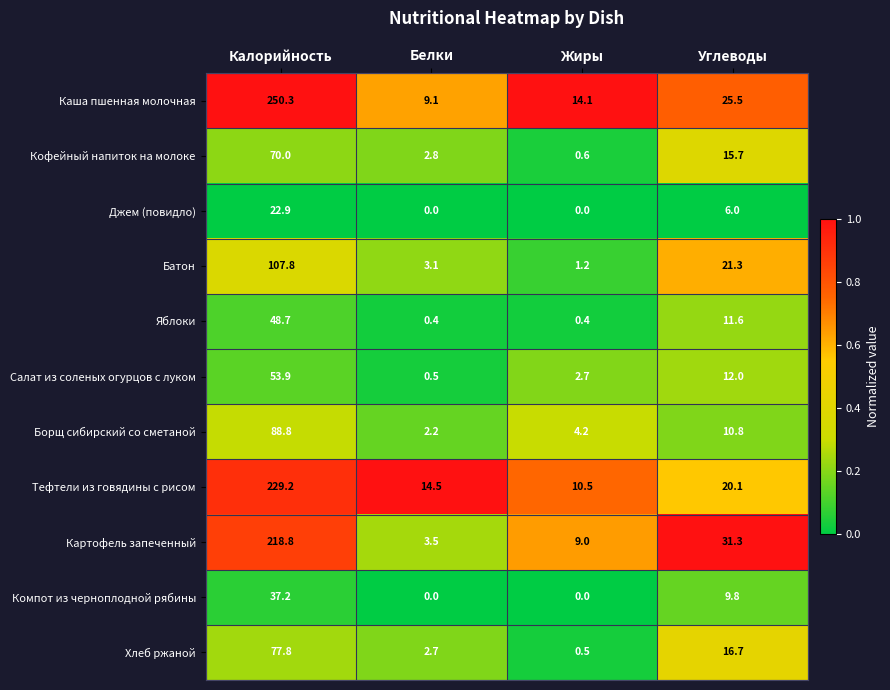

Which series has the widest spread of values?

Каша пшенная молочная